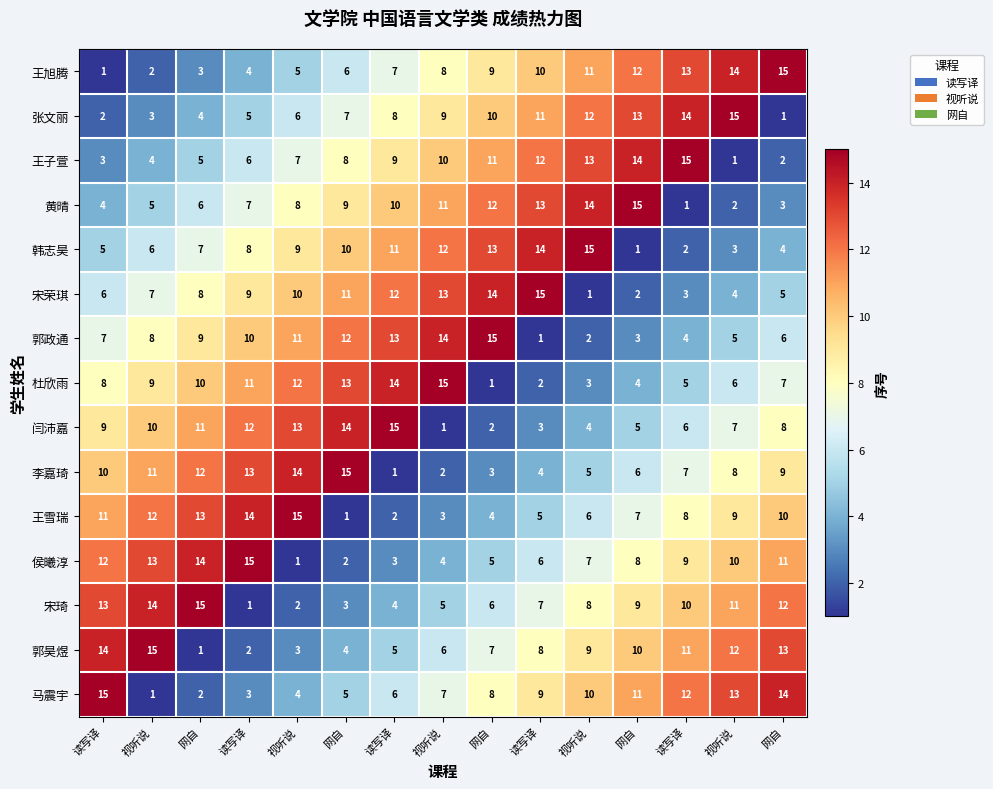

Reading left to right, extract all data points from this chart.

王旭腾: 读写译=1	视听说=2	网自=3	读写译=4	视听说=5	网自=6	读写译=7	视听说=8	网自=9	读写译=10	视听说=11	网自=12	读写译=13	视听说=14	网自=15
张文丽: 读写译=2	视听说=3	网自=4	读写译=5	视听说=6	网自=7	读写译=8	视听说=9	网自=10	读写译=11	视听说=12	网自=13	读写译=14	视听说=15	网自=1
王子萱: 读写译=3	视听说=4	网自=5	读写译=6	视听说=7	网自=8	读写译=9	视听说=10	网自=11	读写译=12	视听说=13	网自=14	读写译=15	视听说=1	网自=2
黄晴: 读写译=4	视听说=5	网自=6	读写译=7	视听说=8	网自=9	读写译=10	视听说=11	网自=12	读写译=13	视听说=14	网自=15	读写译=1	视听说=2	网自=3
韩志昊: 读写译=5	视听说=6	网自=7	读写译=8	视听说=9	网自=10	读写译=11	视听说=12	网自=13	读写译=14	视听说=15	网自=1	读写译=2	视听说=3	网自=4
宋荣琪: 读写译=6	视听说=7	网自=8	读写译=9	视听说=10	网自=11	读写译=12	视听说=13	网自=14	读写译=15	视听说=1	网自=2	读写译=3	视听说=4	网自=5
郭政通: 读写译=7	视听说=8	网自=9	读写译=10	视听说=11	网自=12	读写译=13	视听说=14	网自=15	读写译=1	视听说=2	网自=3	读写译=4	视听说=5	网自=6
杜欣雨: 读写译=8	视听说=9	网自=10	读写译=11	视听说=12	网自=13	读写译=14	视听说=15	网自=1	读写译=2	视听说=3	网自=4	读写译=5	视听说=6	网自=7
闫沛嘉: 读写译=9	视听说=10	网自=11	读写译=12	视听说=13	网自=14	读写译=15	视听说=1	网自=2	读写译=3	视听说=4	网自=5	读写译=6	视听说=7	网自=8
李嘉琦: 读写译=10	视听说=11	网自=12	读写译=13	视听说=14	网自=15	读写译=1	视听说=2	网自=3	读写译=4	视听说=5	网自=6	读写译=7	视听说=8	网自=9
王雪瑞: 读写译=11	视听说=12	网自=13	读写译=14	视听说=15	网自=1	读写译=2	视听说=3	网自=4	读写译=5	视听说=6	网自=7	读写译=8	视听说=9	网自=10
侯曦淳: 读写译=12	视听说=13	网自=14	读写译=15	视听说=1	网自=2	读写译=3	视听说=4	网自=5	读写译=6	视听说=7	网自=8	读写译=9	视听说=10	网自=11
宋琦: 读写译=13	视听说=14	网自=15	读写译=1	视听说=2	网自=3	读写译=4	视听说=5	网自=6	读写译=7	视听说=8	网自=9	读写译=10	视听说=11	网自=12
郭昊煜: 读写译=14	视听说=15	网自=1	读写译=2	视听说=3	网自=4	读写译=5	视听说=6	网自=7	读写译=8	视听说=9	网自=10	读写译=11	视听说=12	网自=13
马震宇: 读写译=15	视听说=1	网自=2	读写译=3	视听说=4	网自=5	读写译=6	视听说=7	网自=8	读写译=9	视听说=10	网自=11	读写译=12	视听说=13	网自=14